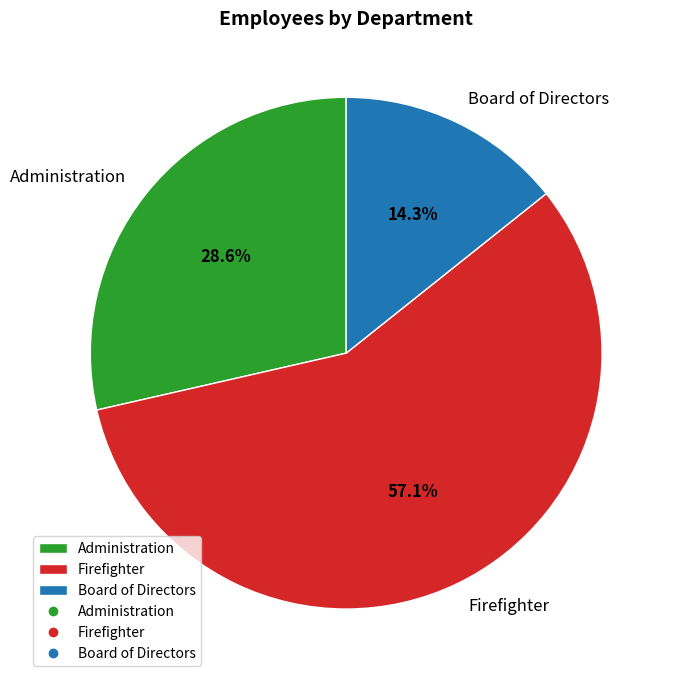

Which category accounts for the majority?

Firefighter